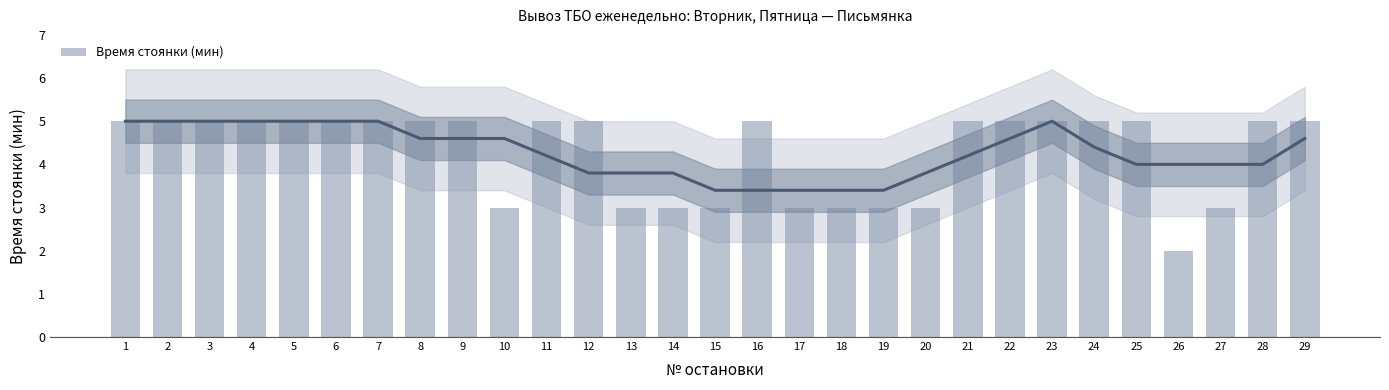

Which label corresponds to the largest value in the chart?

1